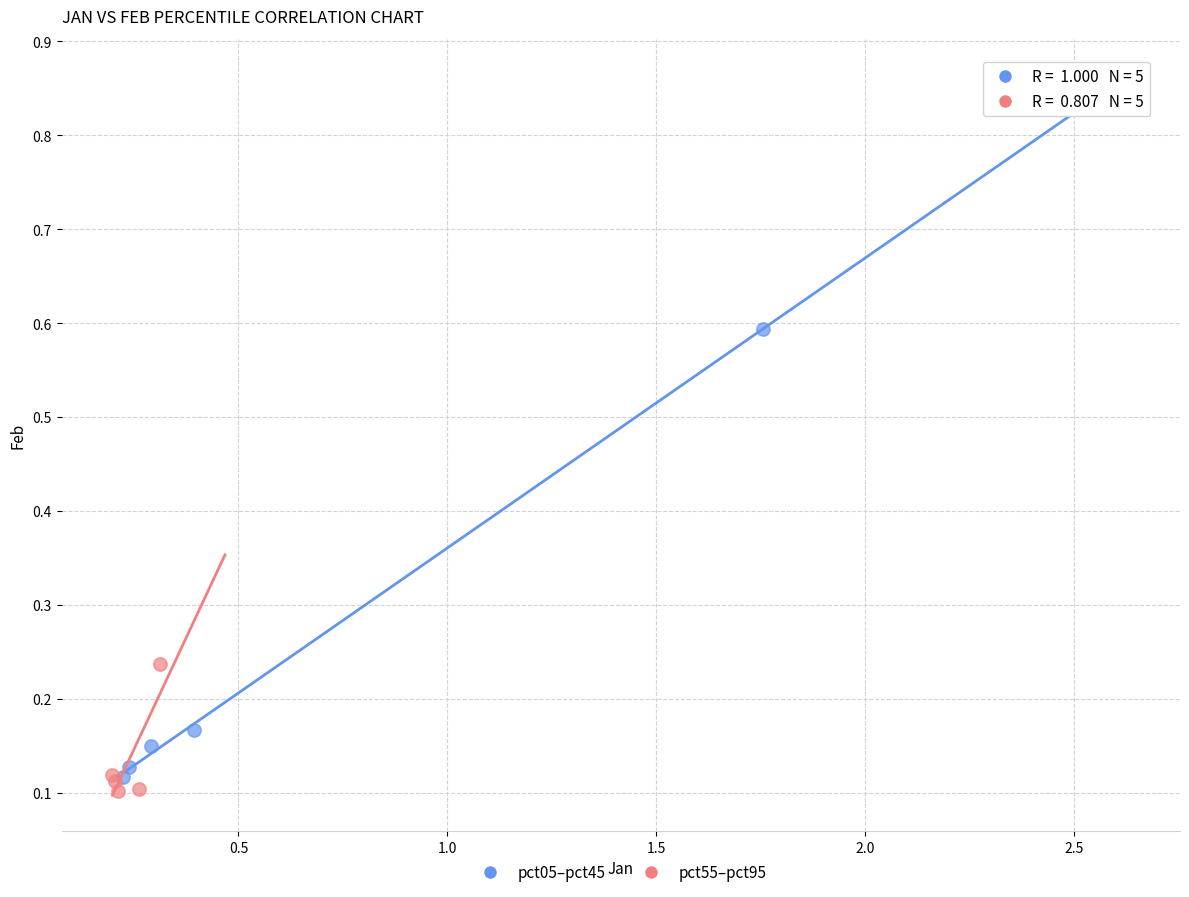

Which series contains the lowest Y value?

pct55–pct95